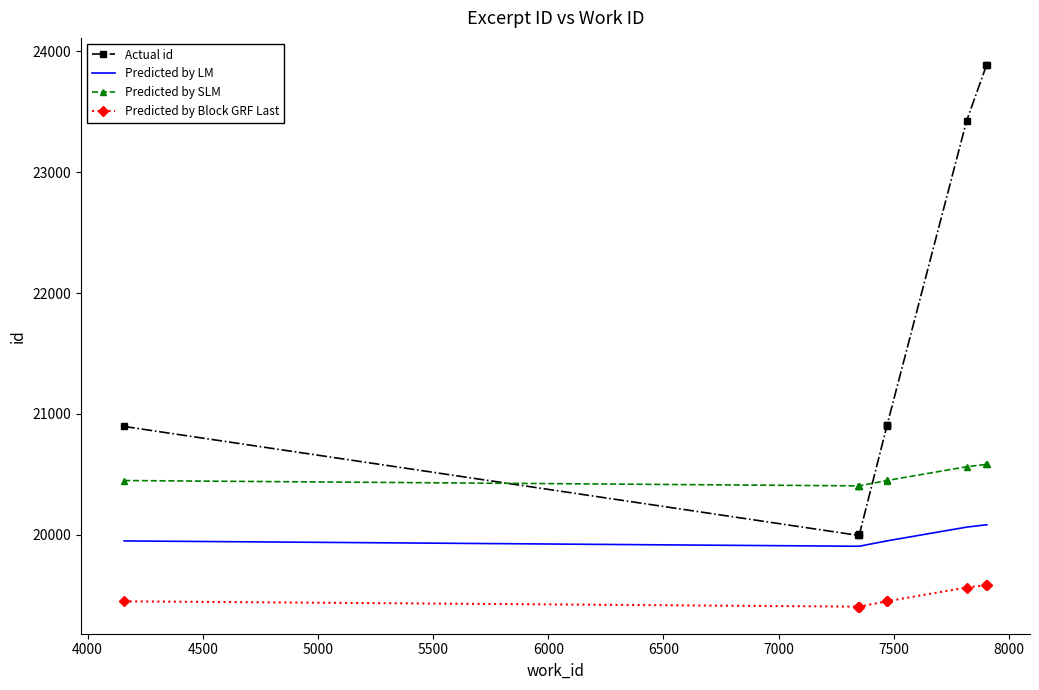

Rank the series by their average value, from highest to lowest.

Actual id, Predicted by SLM, Predicted by LM, Predicted by Block GRF Last